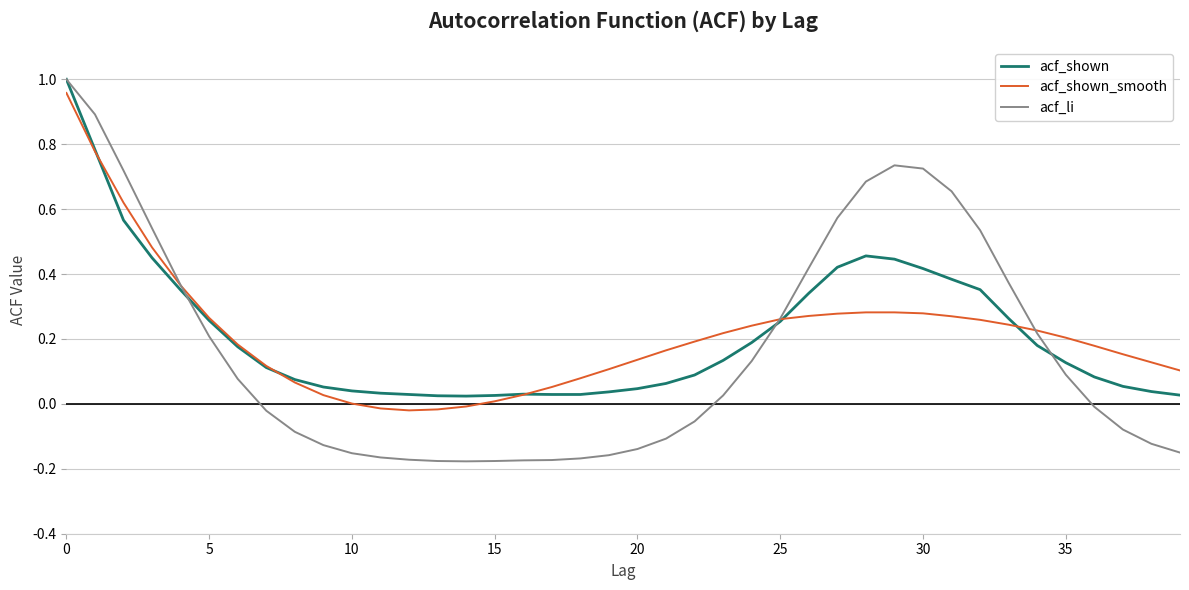

Which series has the widest spread of values?

acf_li